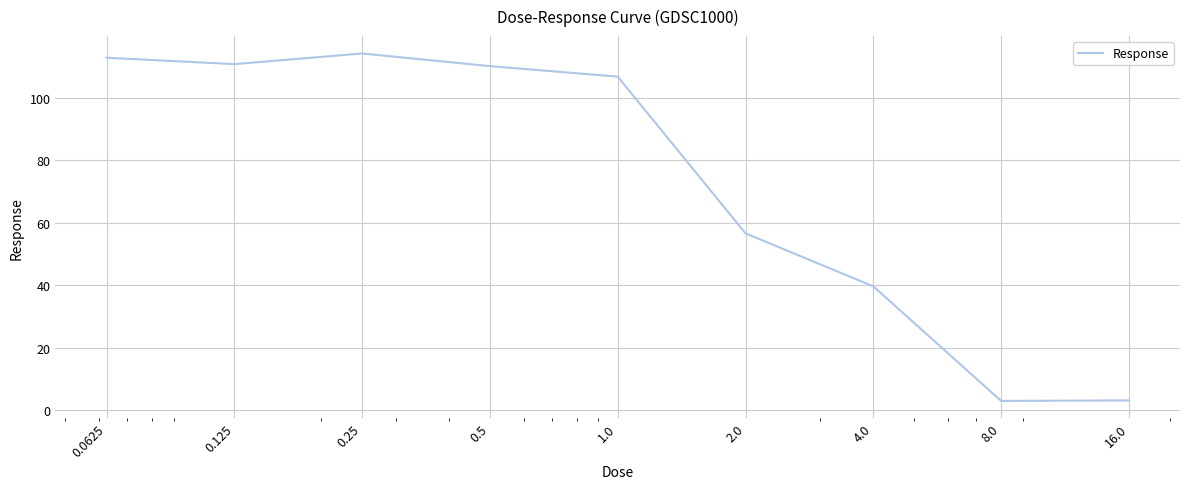

What is the difference between the maximum and minimum values?

111.2